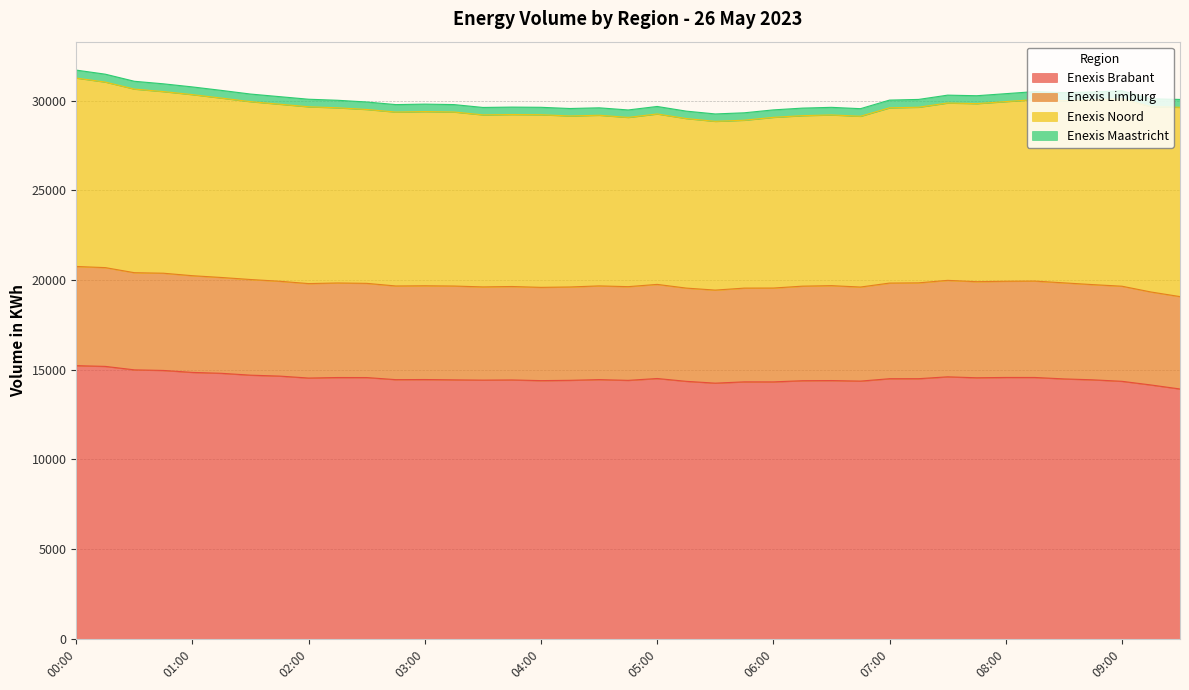

True or false: Enexis_Maastricht has more than 2 interior local peaks.

True